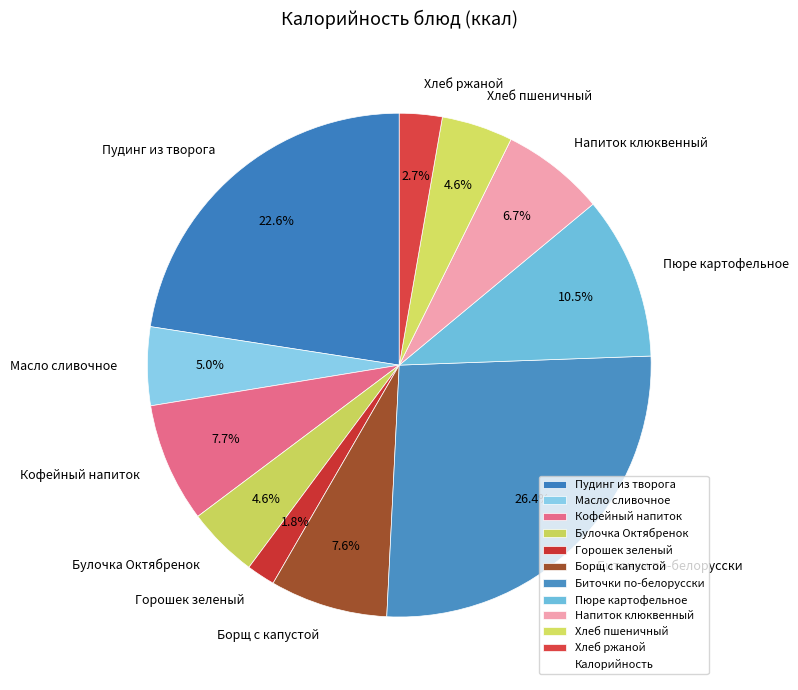

To the nearest percent, what percentage of the pie is Масло сливочное?

5%